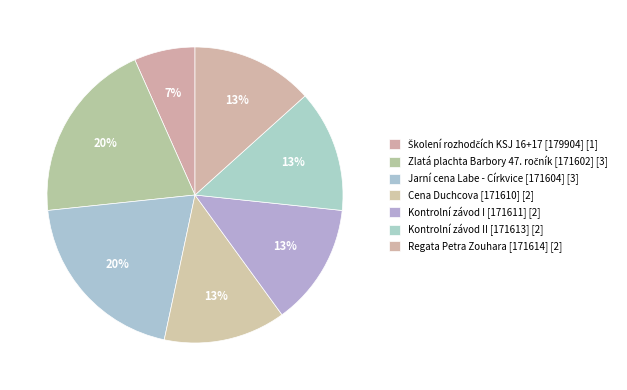

Is there a majority slice in this chart?

No